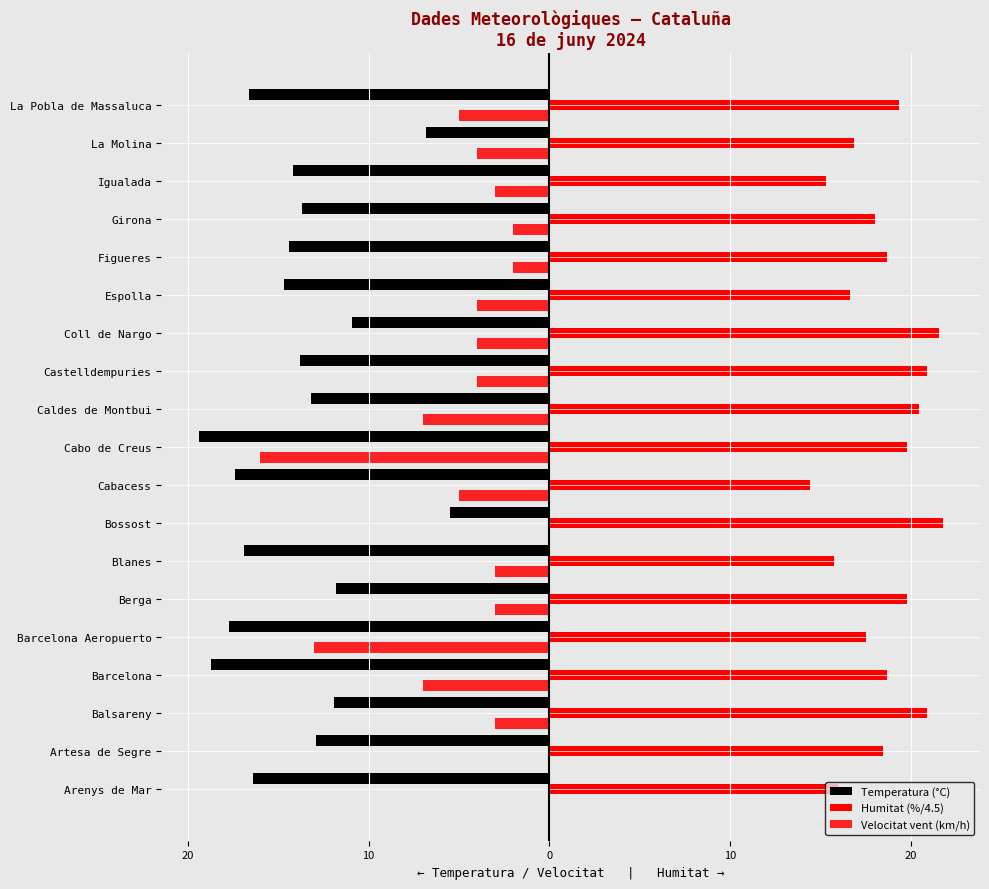

Reading right to left, transcribe all the data shown in this chart.

Temperatura (°C): -16.6	-6.8	-14.2	-13.7	-14.4	-14.7	-10.9	-13.8	-13.2	-19.4	-17.4	-5.5	-16.9	-11.8	-17.7	-18.7	-11.9	-12.9	-16.4
Humitat (%/4.5): 19.3	16.9	15.3	18.0	18.7	16.7	21.6	20.9	20.4	19.8	14.4	21.8	15.8	19.8	17.6	18.7	20.9	18.4	16.0
Velocitat vent (km/h): -5.0	-4.0	-3.0	-2.0	-2.0	-4.0	-4.0	-4.0	-7.0	-16.0	-5.0	0.0	-3.0	-3.0	-13.0	-7.0	-3.0	0.0	0.0